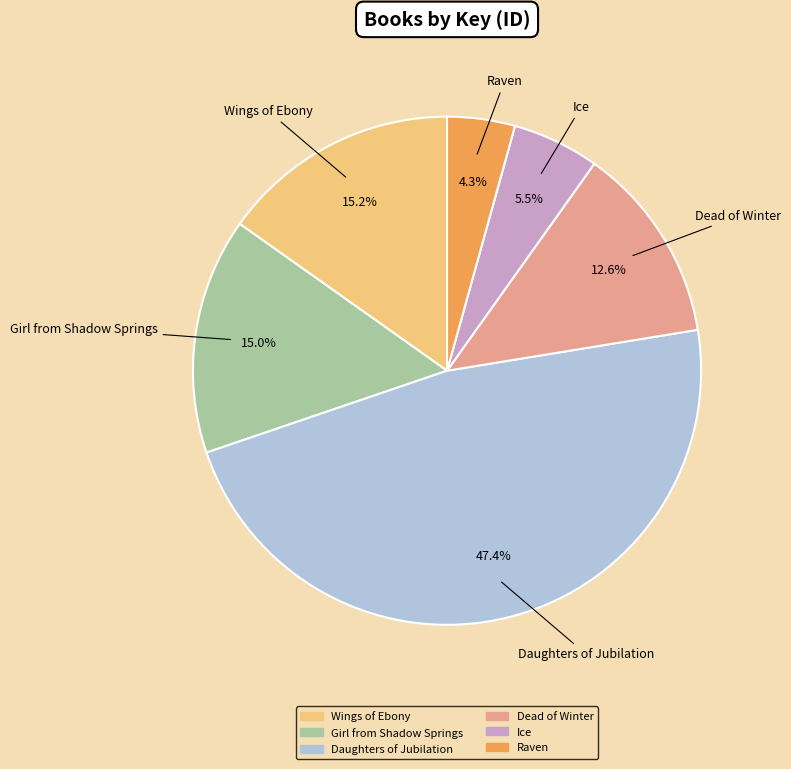

Is there a majority slice in this chart?

No